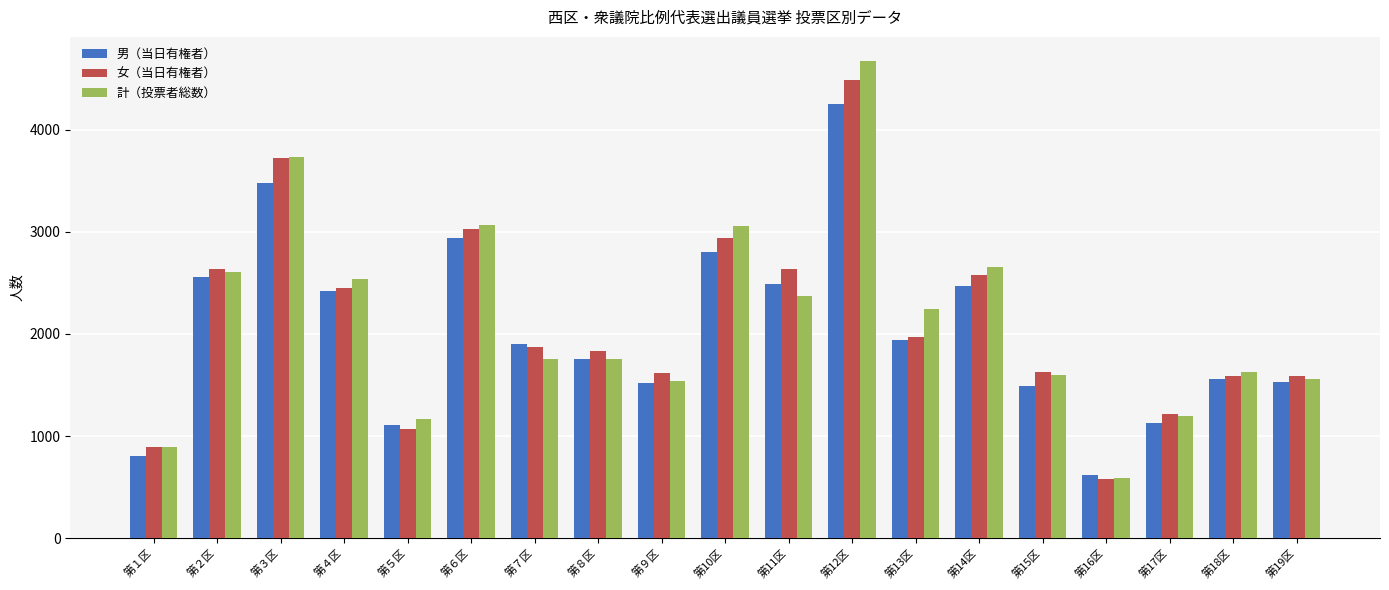

How many data points does each series have?

19